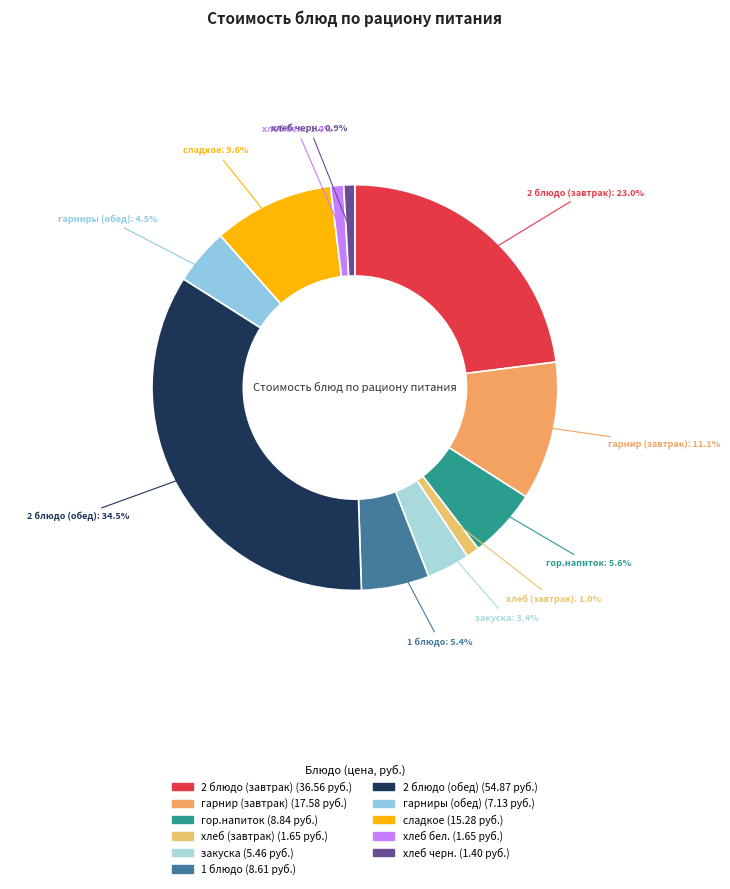

Combined, what portion of the pie is сладкое and 2 блюдо (обед)?

44.1%